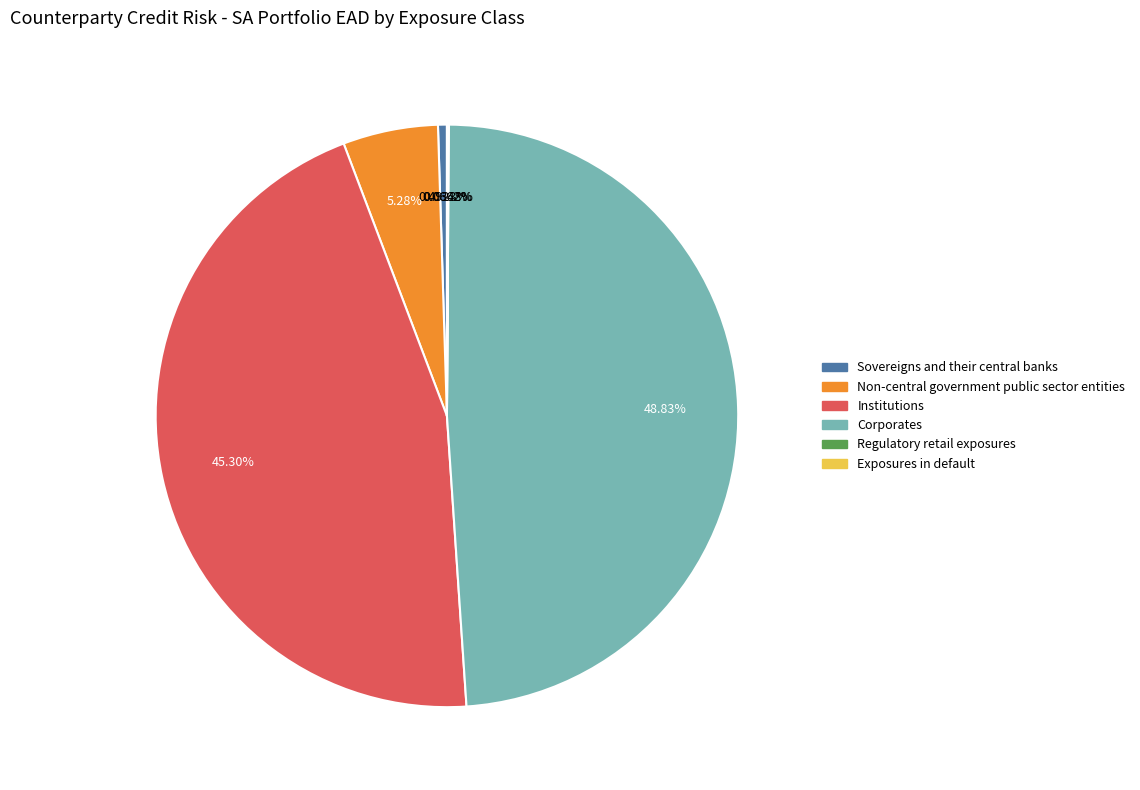

Is the sum of Non-central government public sector entities and Corporates greater than half?

Yes